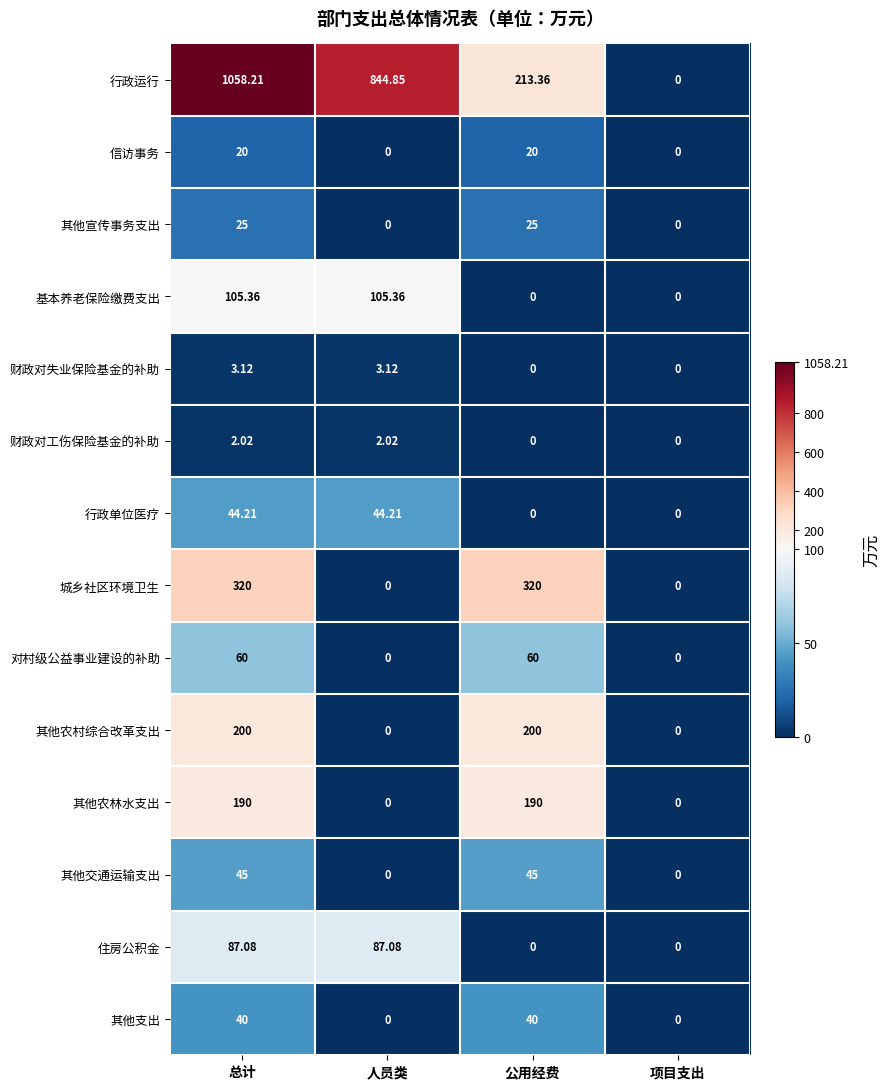

List the series in order of their peak value, lowest first.

财政对工伤保险基金的补助, 财政对失业保险基金的补助, 信访事务, 其他宣传事务支出, 其他支出, 行政单位医疗, 其他交通运输支出, 对村级公益事业建设的补助, 住房公积金, 基本养老保险缴费支出, 其他农林水支出, 其他农村综合改革支出, 城乡社区环境卫生, 行政运行